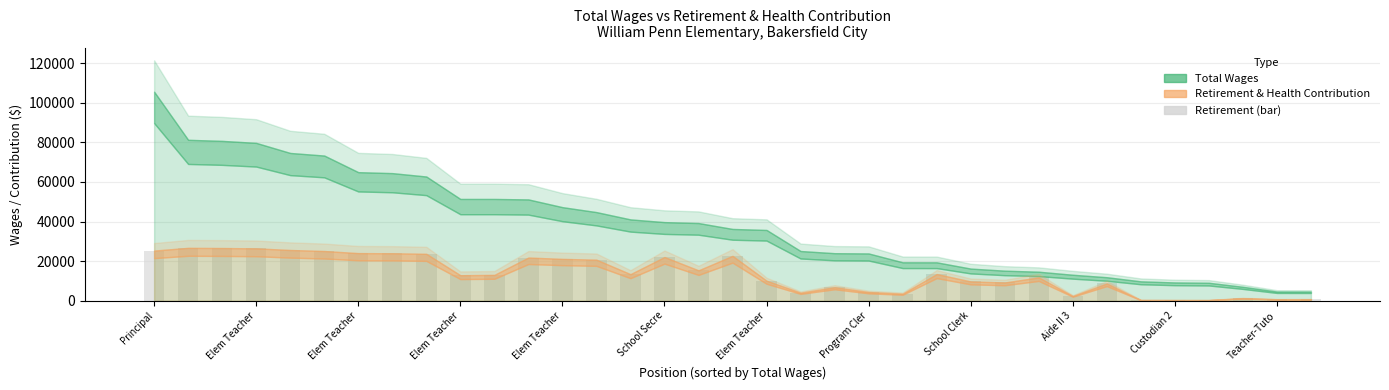

What is the sum of all values?

478934